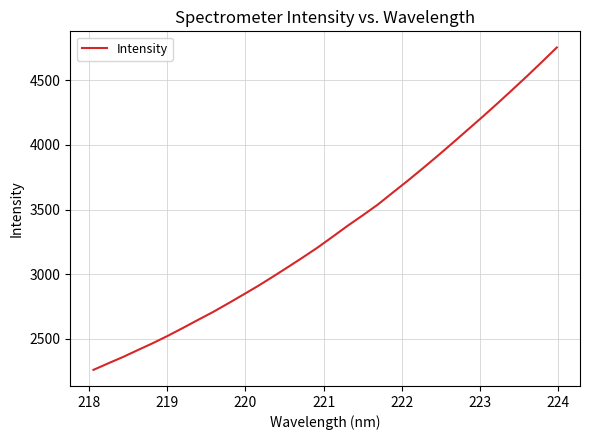

What is the maximum value shown in the chart?

4752.7